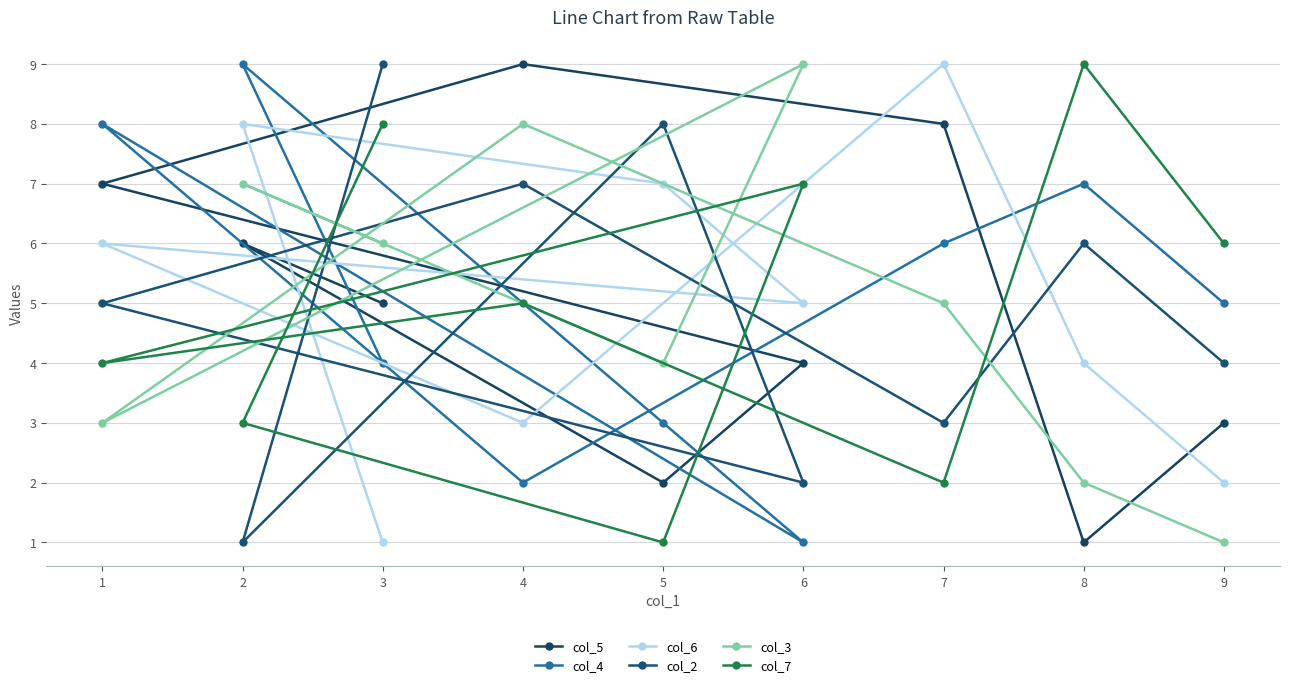

What is the spread (max minus min) of values at 7?

7